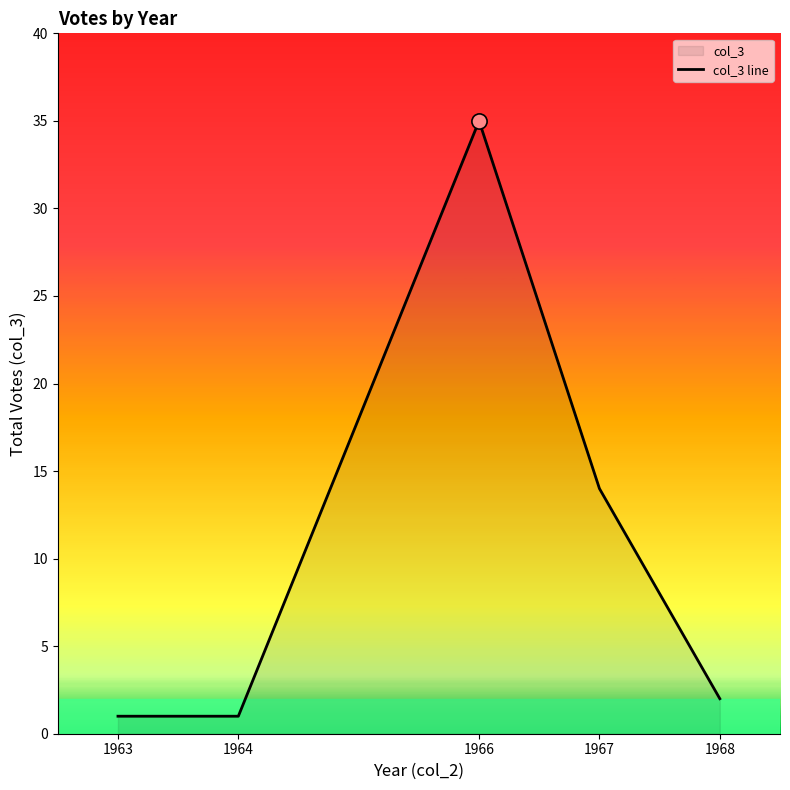

What is the change in value from 1964 to 1967?

+13